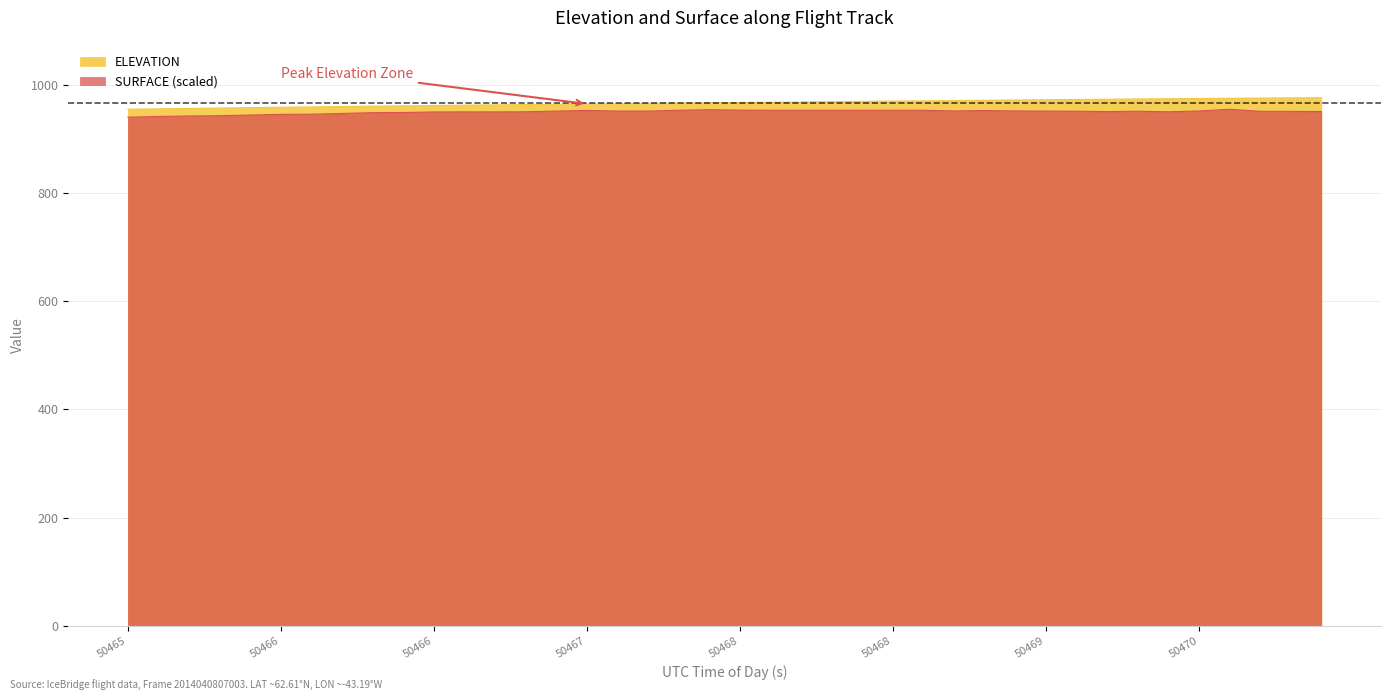

What position from the left is 50468.369?

27